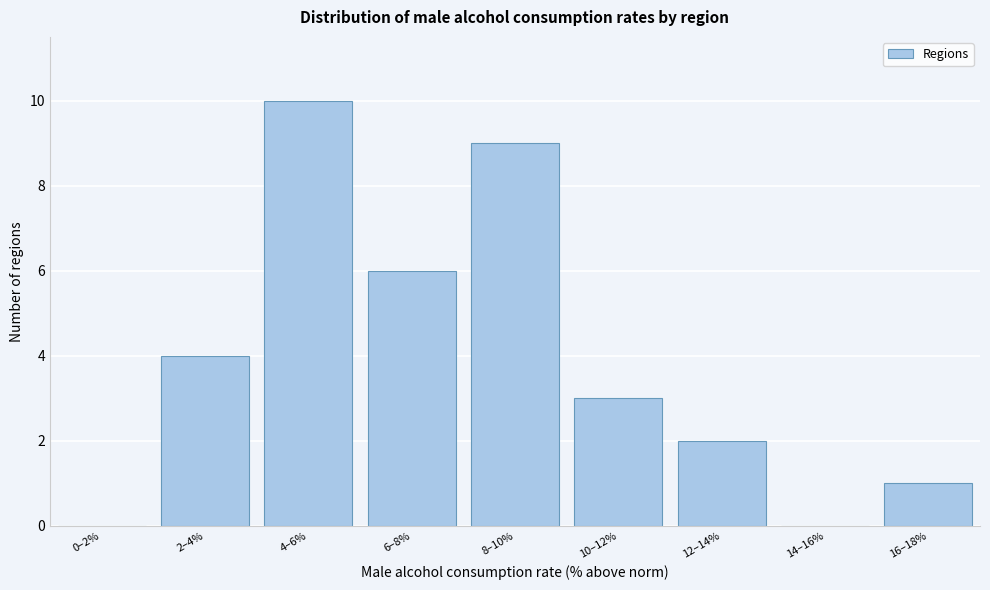

Reading right to left, what are all the values shown in this chart?

16–18%=1	14–16%=0	12–14%=2	10–12%=3	8–10%=9	6–8%=6	4–6%=10	2–4%=4	0–2%=0